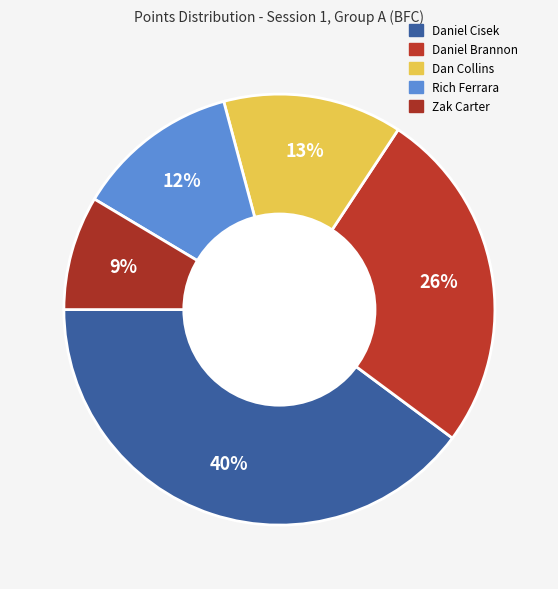

How many segments does this pie chart have?

5